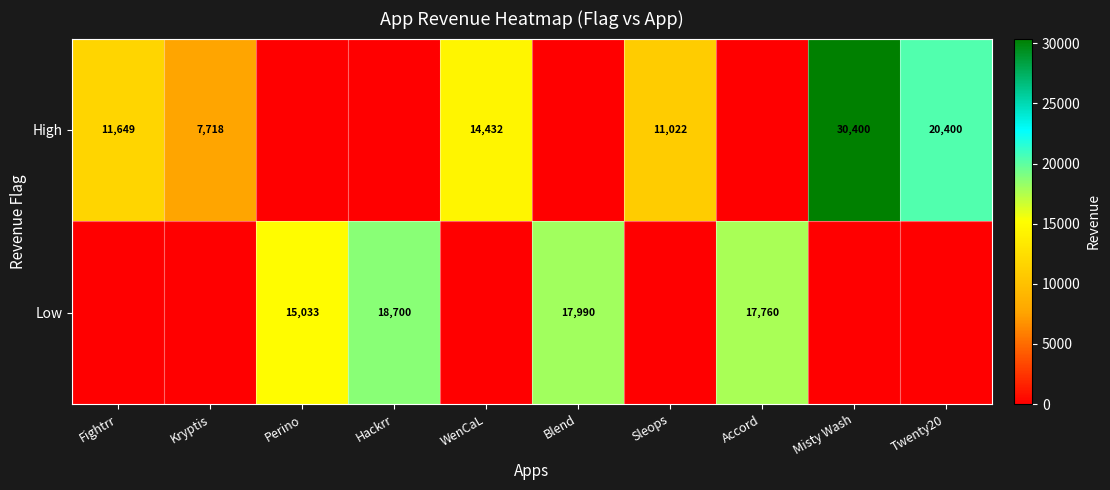

At which category is the sum across all series the highest?

Misty Wash